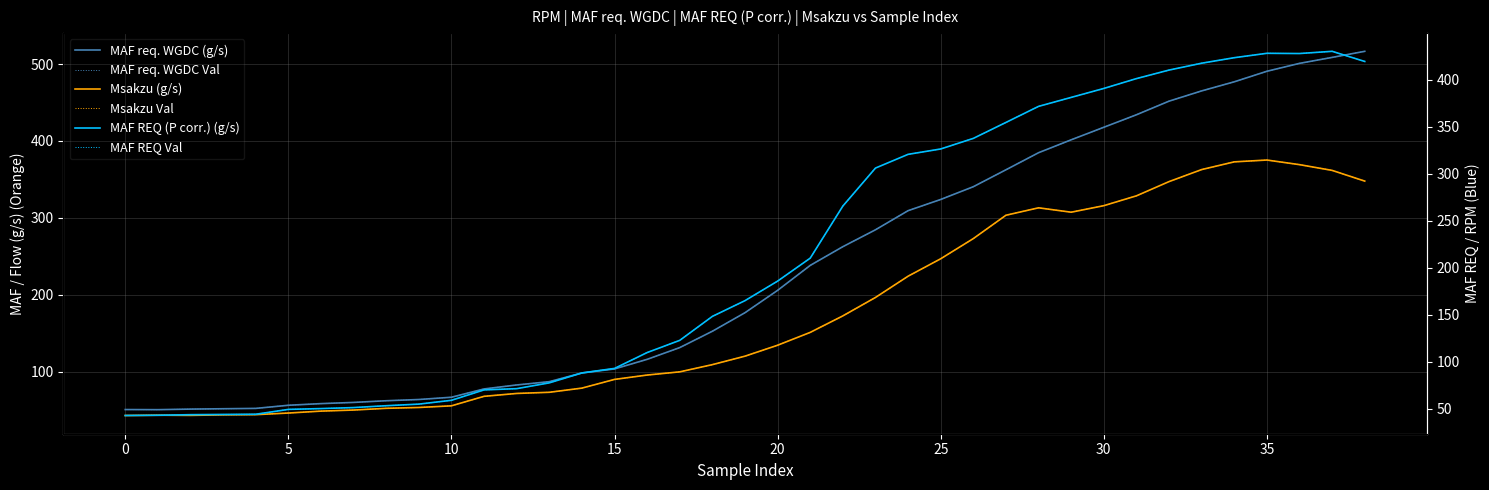

True or false: Msakzu Val has more than 1 interior local peaks.

True